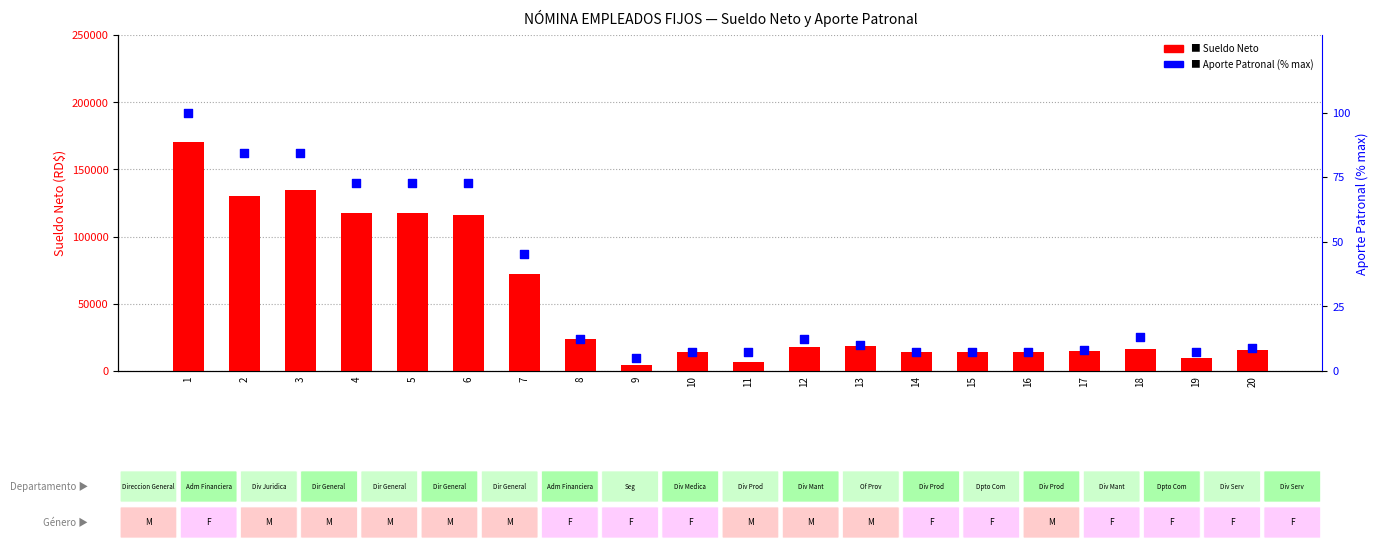

Which series contains the highest Y value?

Sueldo Neto